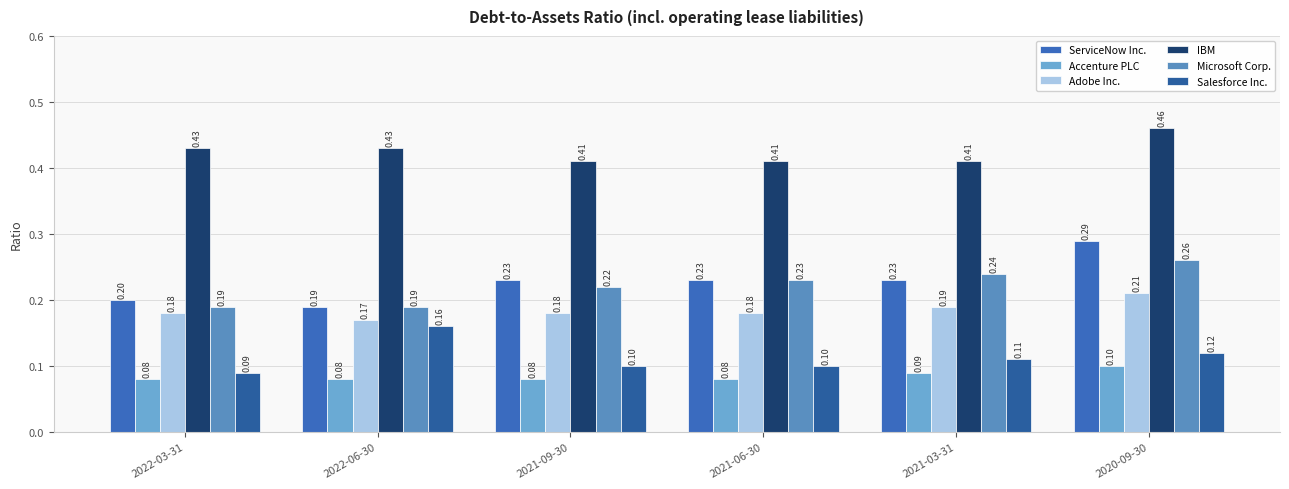

What is the value of the Accenture PLC bar at the 4th from the left?

0.1